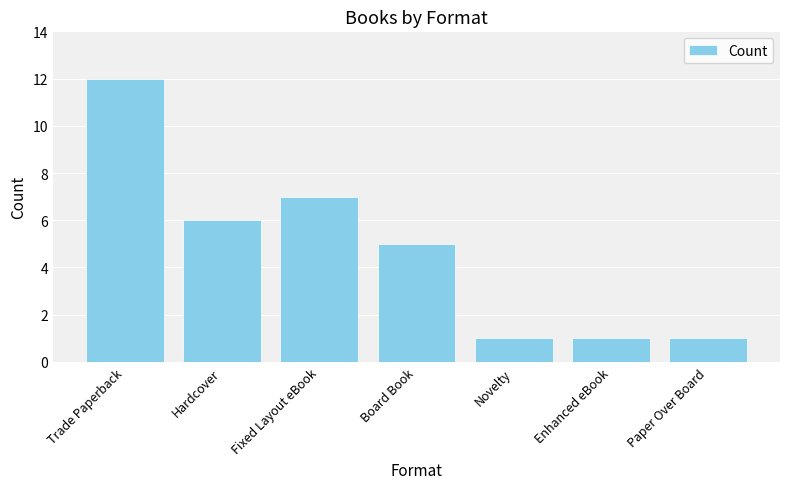

Approximately how many times larger is the value at Hardcover compared to Trade Paperback?

0.5